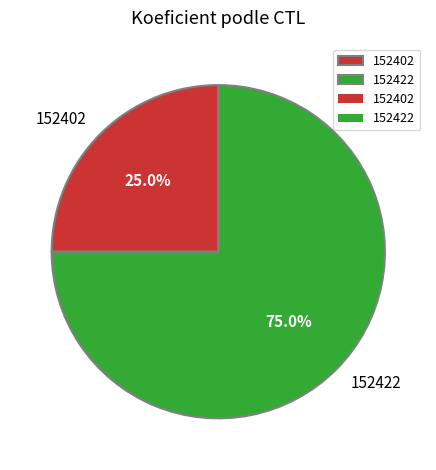

Approximately how many times larger is the value at 152402 compared to 152422?

0.3